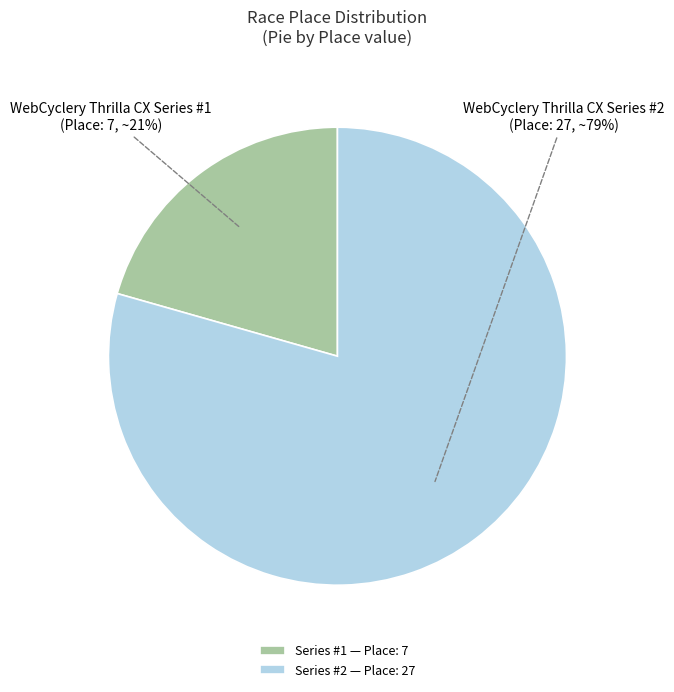

Which category has the biggest portion of the pie?

WebCyclery Thrilla CX Series #2